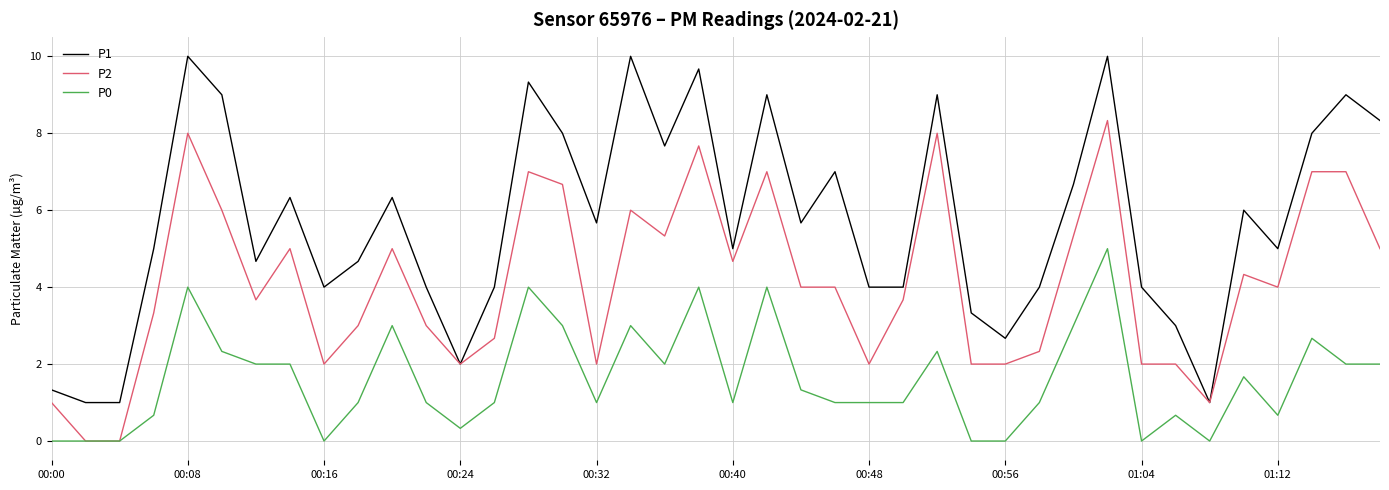

True or false: P0 and P1 cross at least once.

False